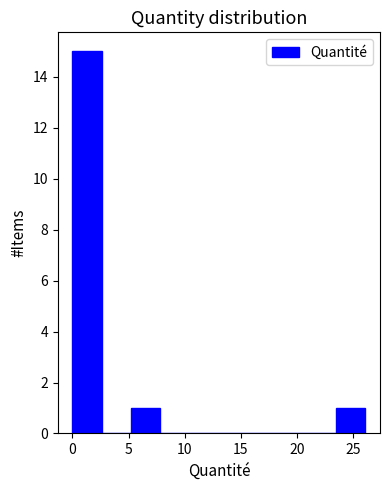

Reading left to right, transcribe this chart: for each bar, give the range it covers on the x-axis and its height. Neither the bar edges nor the heights are printed on the chart, so give them approximately, as read against the axes.

0.0 to 2.5: 15
2.5 to 5.0: 0
5.0 to 8.0: 1
8.0 to 10.5: 0
10.5 to 13.0: 0
13.0 to 15.5: 0
15.5 to 18.5: 0
18.5 to 21.0: 0
21.0 to 23.5: 0
23.5 to 26.0: 1